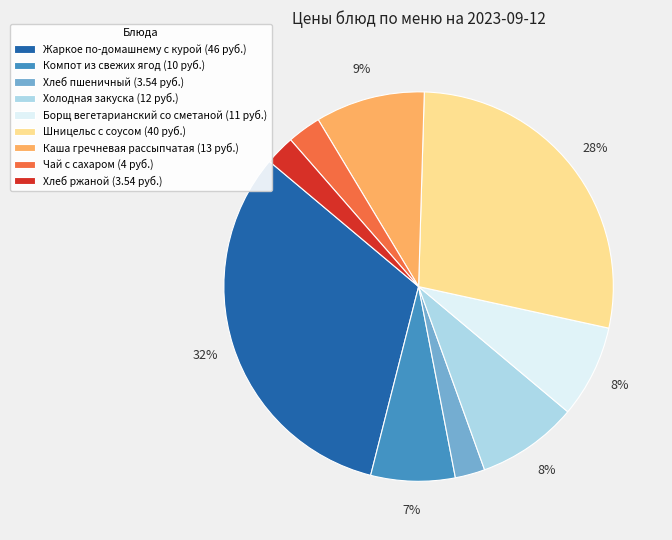

Which category has the biggest portion of the pie?

Жаркое по-домашнему с курой